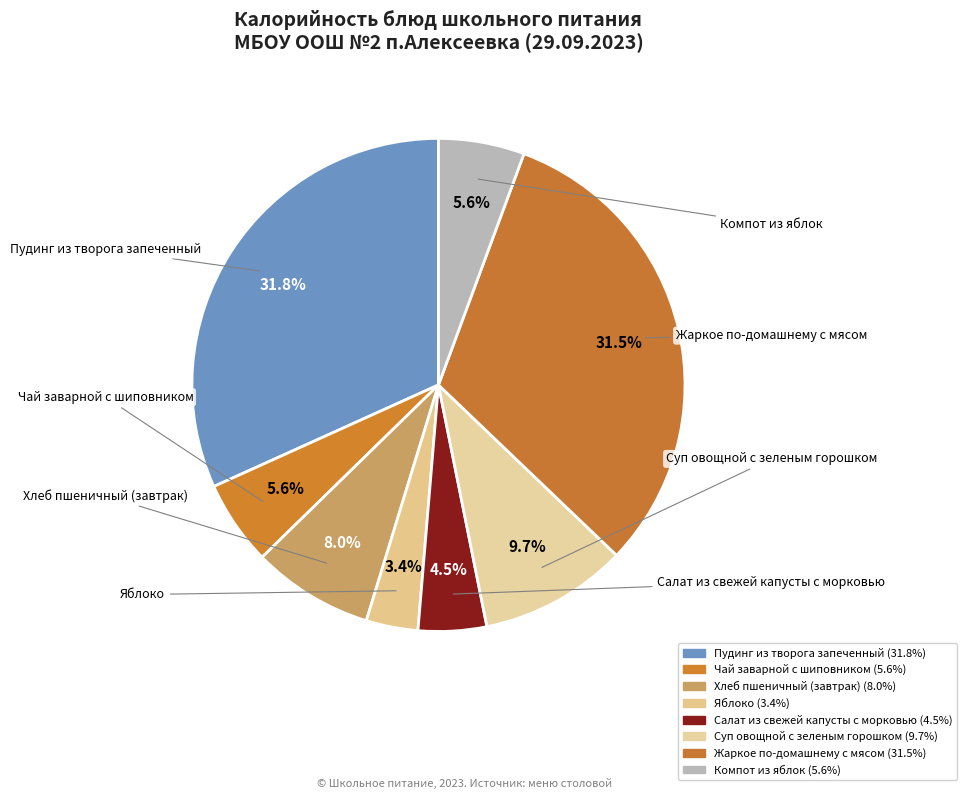

Count the number of slices in the pie.

8